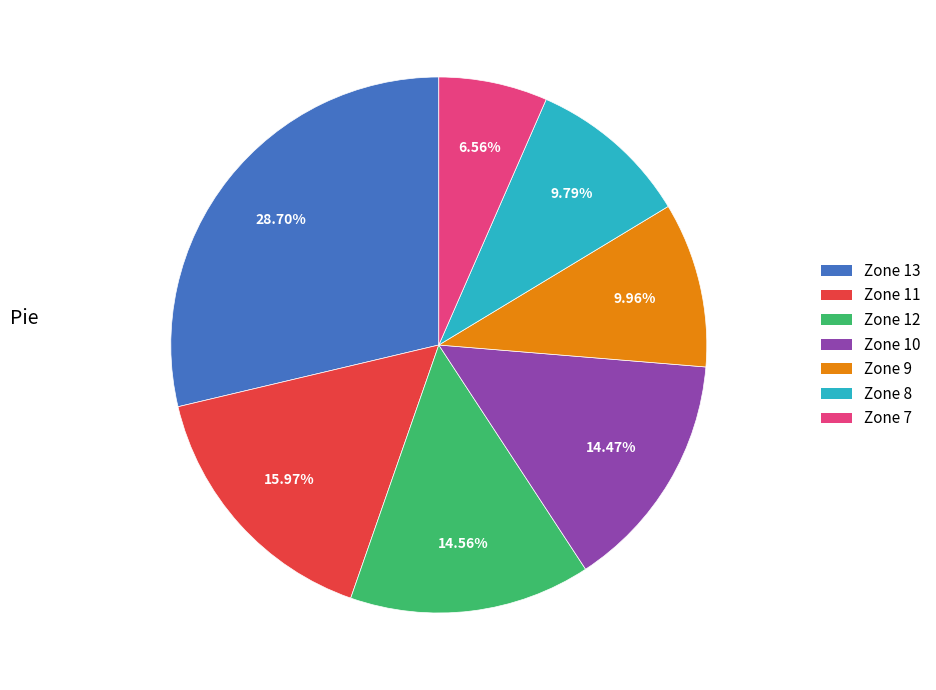

Combined, do Zone 10 and Zone 12 account for over 50%?

No